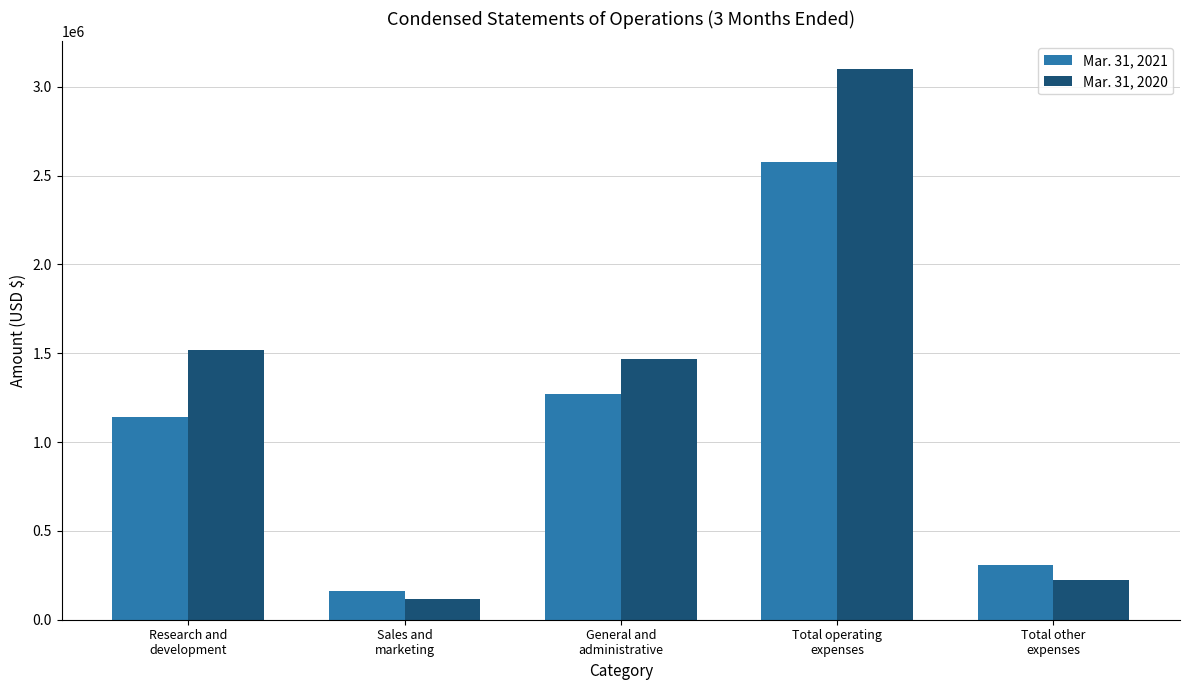

How many bars are there in each group?

2